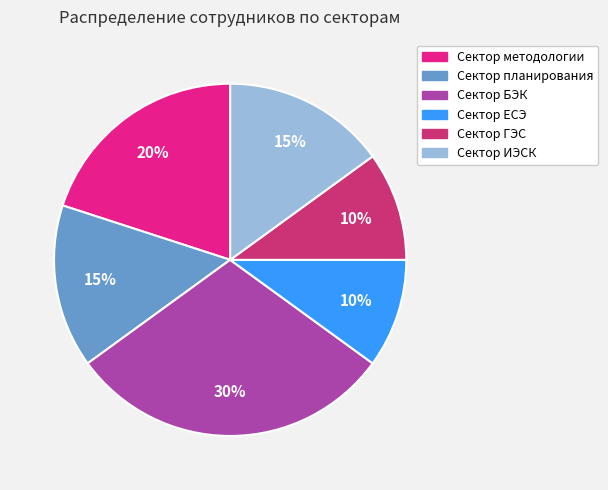

Is Сектор ЕСЭ the majority of the pie?

No